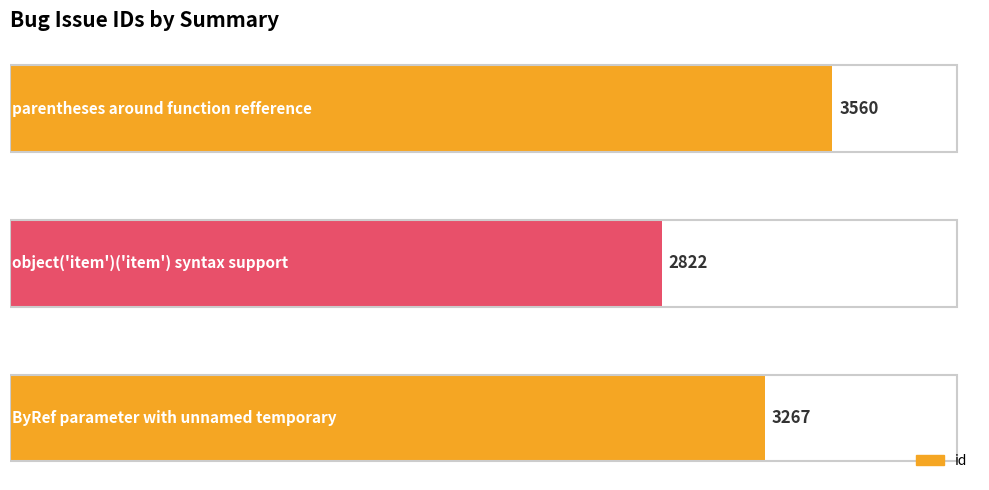

What is the maximum value shown in the chart?

3560